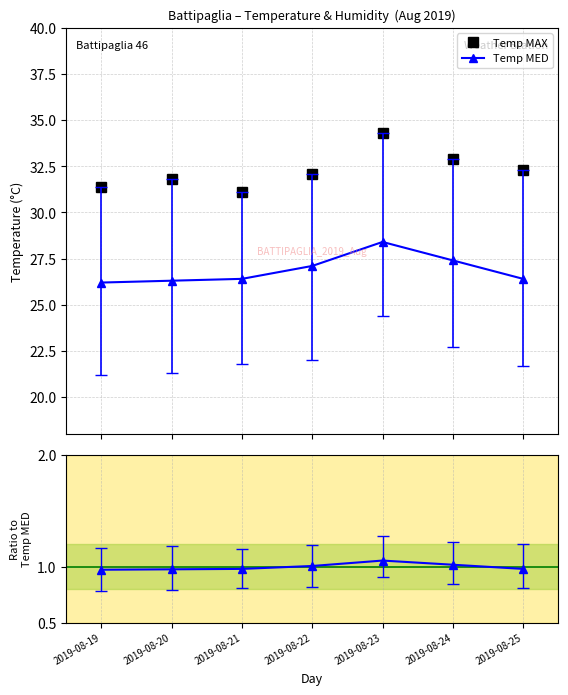

At which category is the sum across all series the highest?

2019-08-23